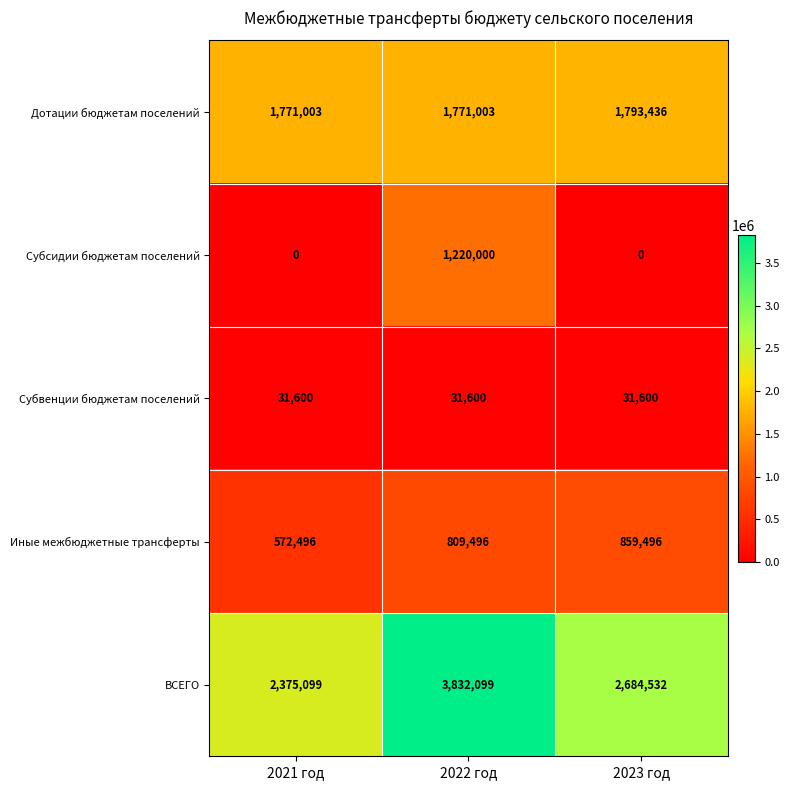

How many data points does each series have?

3